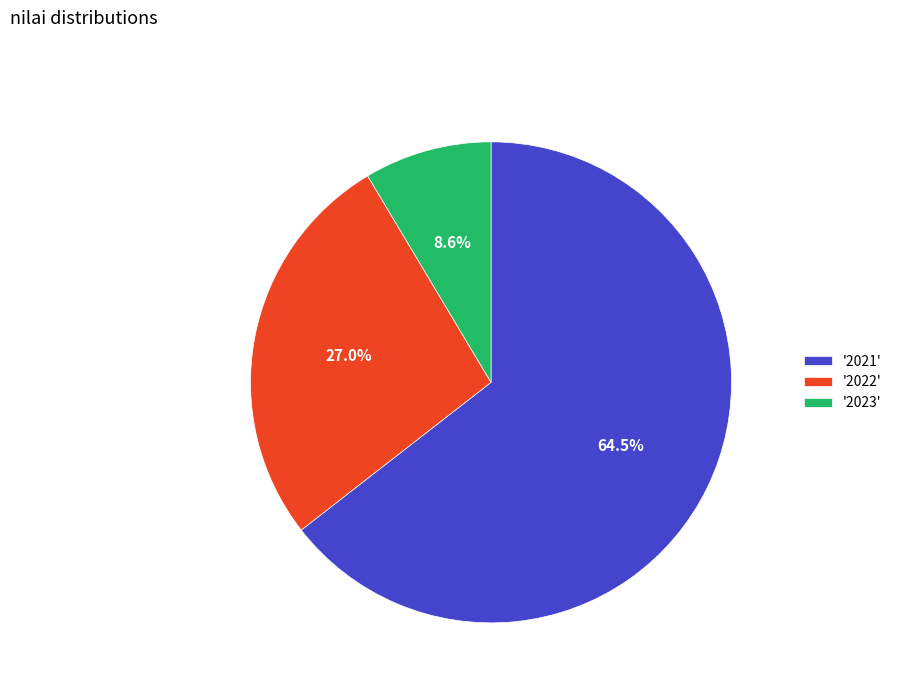

Combined, do '2023' and '2021' account for over 50%?

Yes